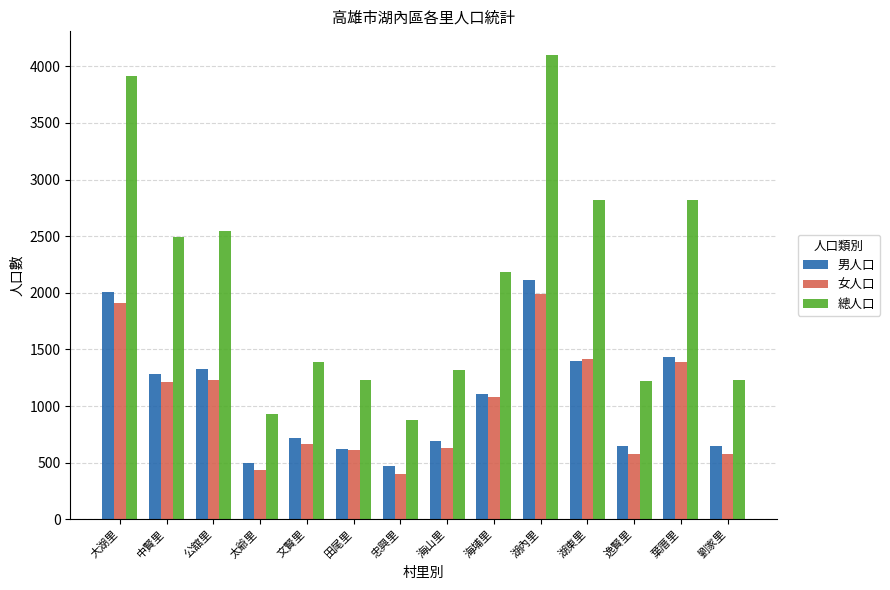

What are all the series names shown in the legend?

男人口, 女人口, 總人口